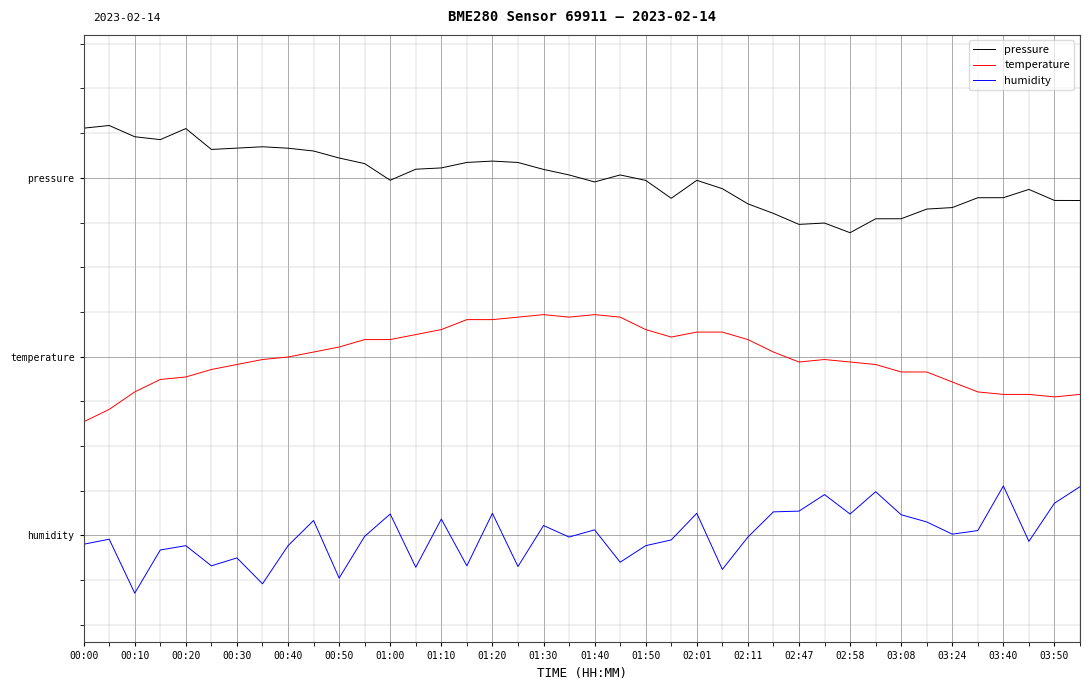

Rank the series by their average value, from lowest to highest.

humidity, temperature, pressure